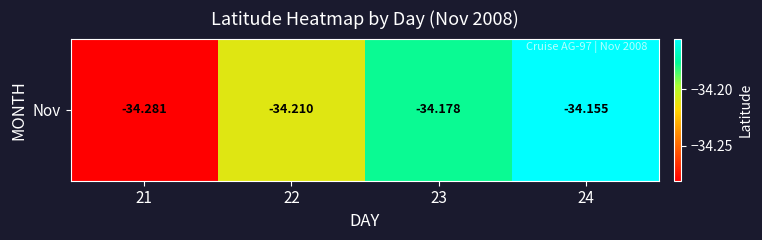

What is the difference between the maximum and minimum values?

0.1